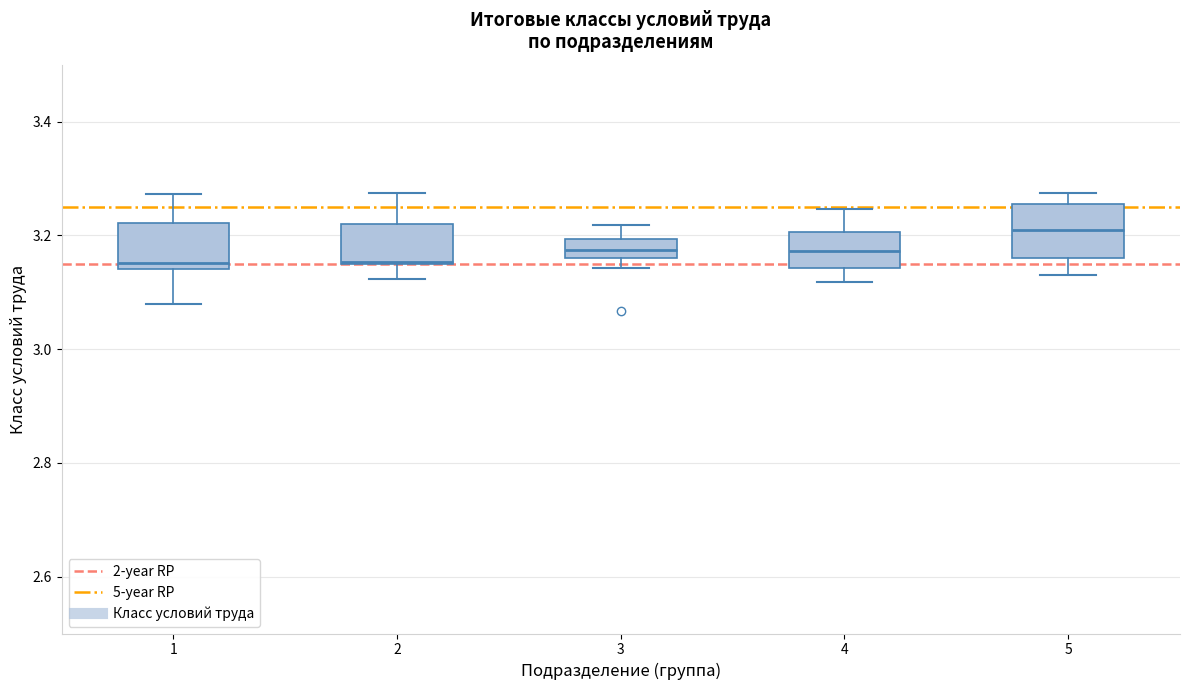

Reading left to right, read every box against the y-axis: the position of its median line, the range the box covers, and the ends of its whiskers. The values are not printed on the chart, so give them approximately, as read against the axis.

1: median 3.16, box 3.14 to 3.22, whiskers 3.08 to 3.28
2: median 3.16, box 3.14 to 3.22, whiskers 3.12 to 3.28
3: median 3.18, box 3.16 to 3.20, whiskers 3.14 to 3.22
4: median 3.18, box 3.14 to 3.20, whiskers 3.12 to 3.24
5: median 3.20, box 3.16 to 3.26, whiskers 3.14 to 3.28